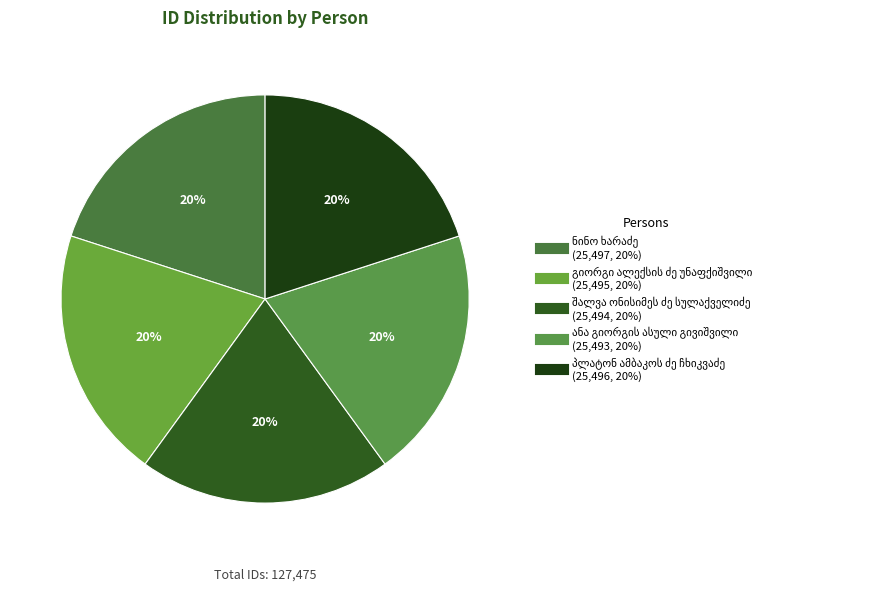

Which slice is the smallest?

ანა გიორგის ასული გივიშვილი